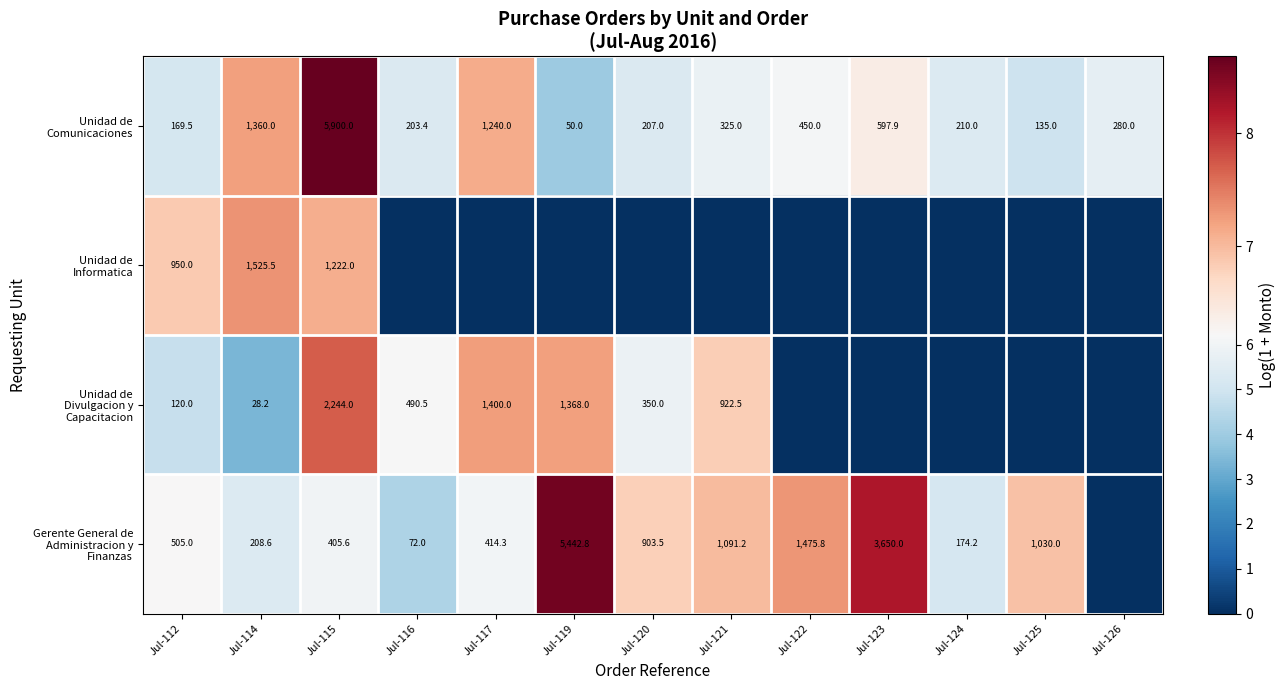

At which category is the sum across all series the highest?

Jul-115